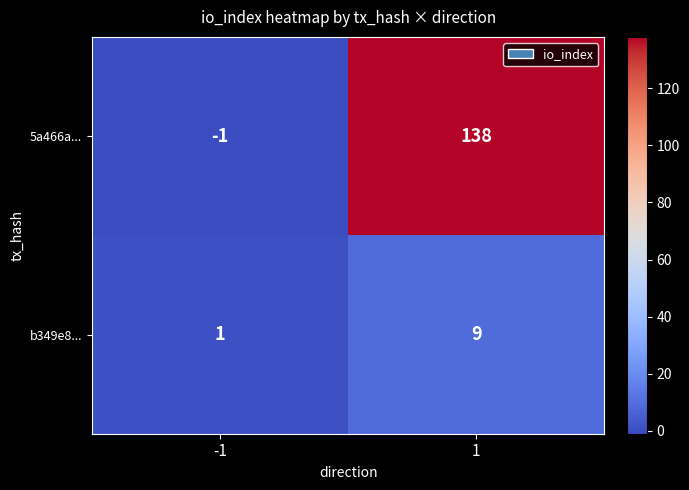

Rank the series by their maximum value, from highest to lowest.

5a466a..., b349e8...